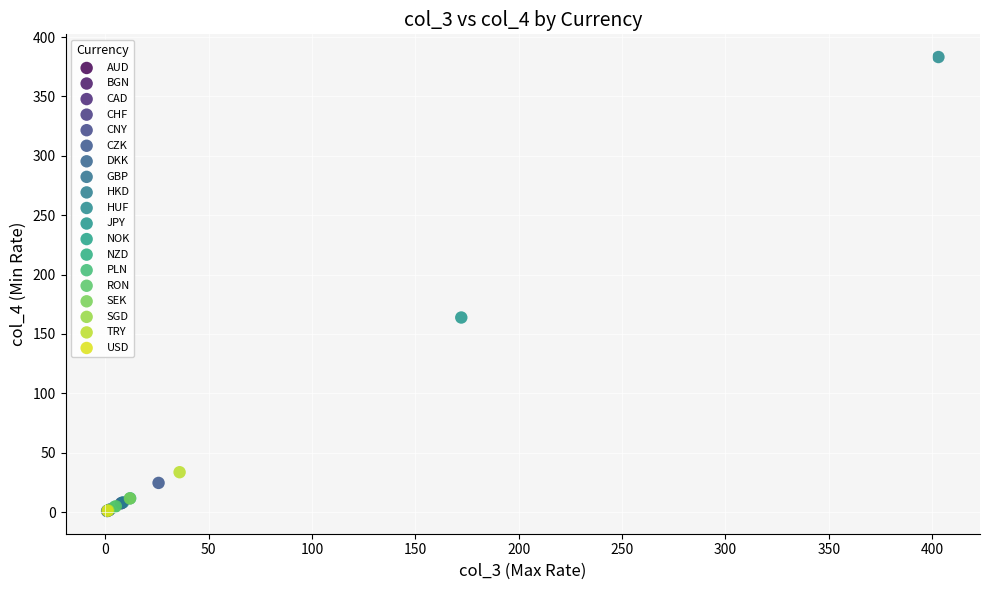

What are all the series names shown in the legend?

AUD, BGN, CAD, CHF, CNY, CZK, DKK, GBP, HKD, HUF, JPY, NOK, NZD, PLN, RON, SEK, SGD, TRY, USD